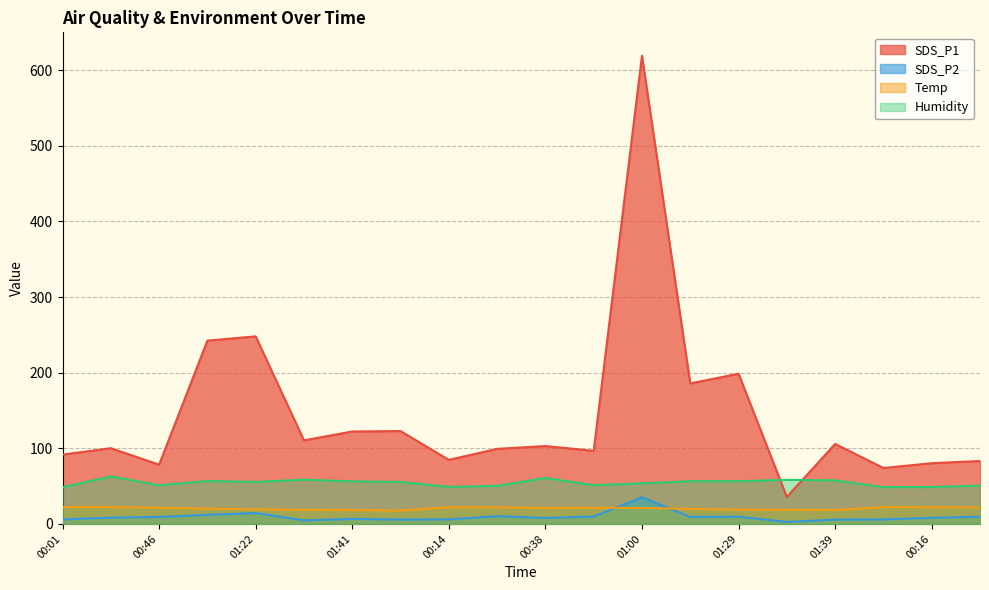

At how many categories does at least one series exceed 185?

5